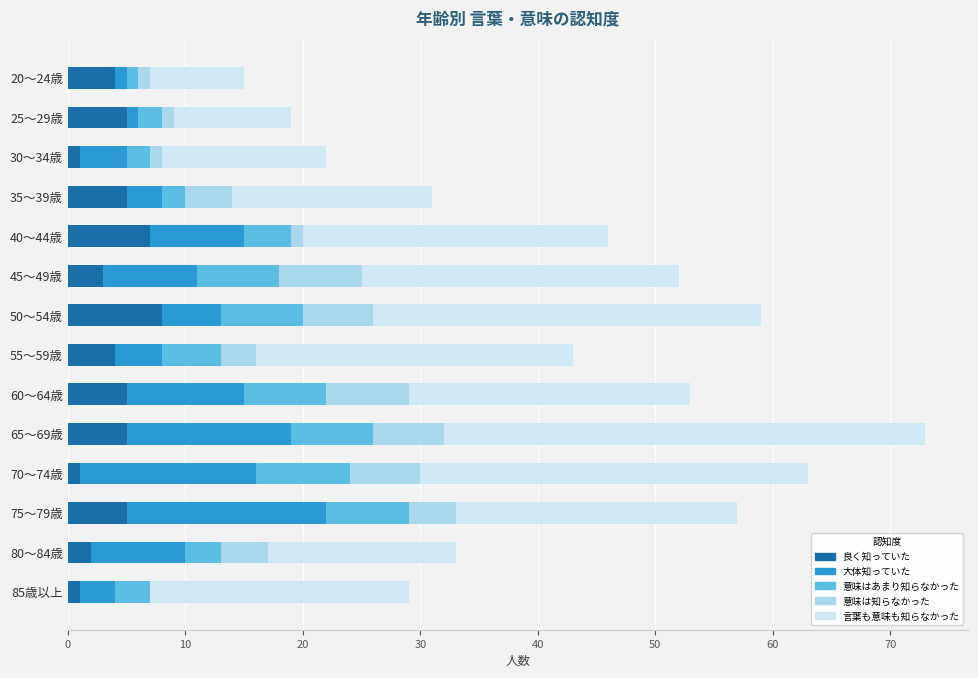

What is the total value across all series at 80～84歳?

33